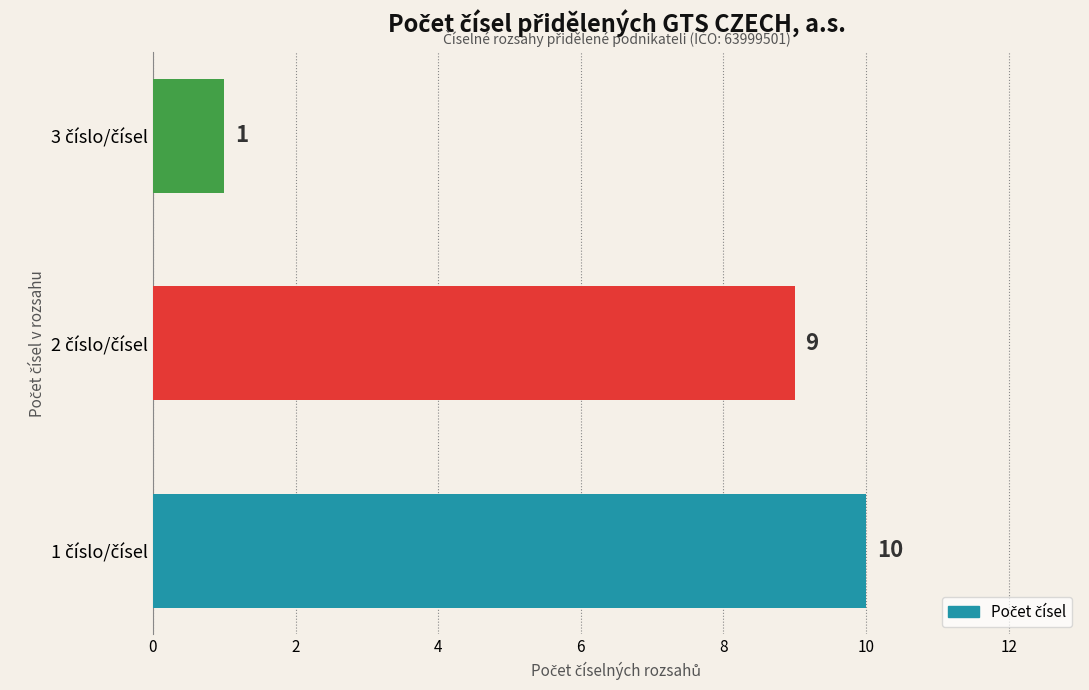

Count the number of data series in this chart.

1